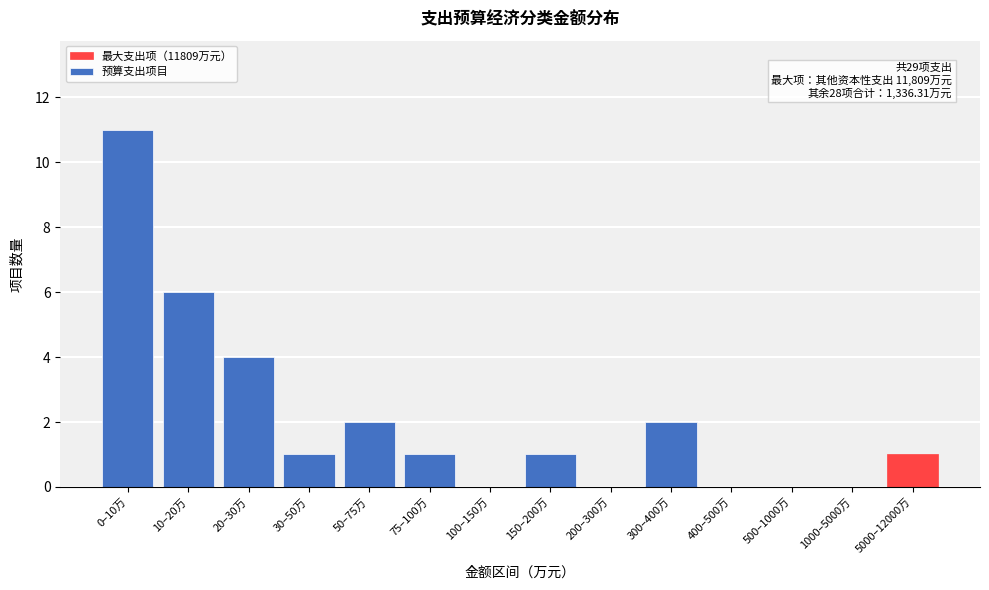

Reading left to right, transcribe all the data shown in this chart.

0–10万=11	10–20万=6	20–30万=4	30–50万=1	50–75万=2	75–100万=1	100–150万=0	150–200万=1	200–300万=0	300–400万=2	400–500万=0	500–1000万=0	1000–5000万=0	5000–12000万=1